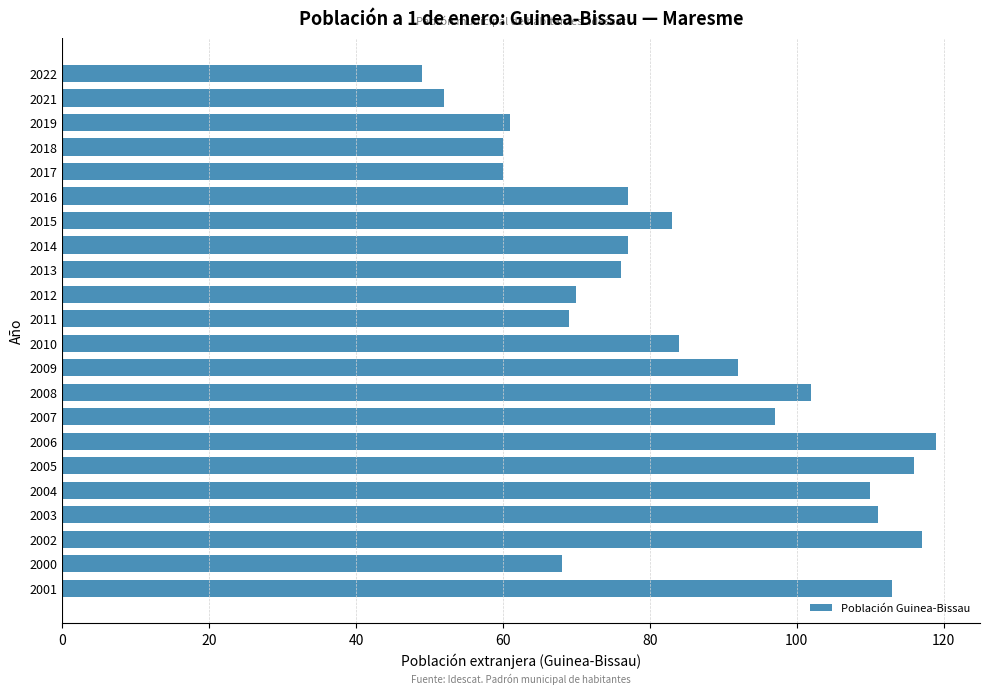

At which category does the chart reach its minimum across all series?

2022